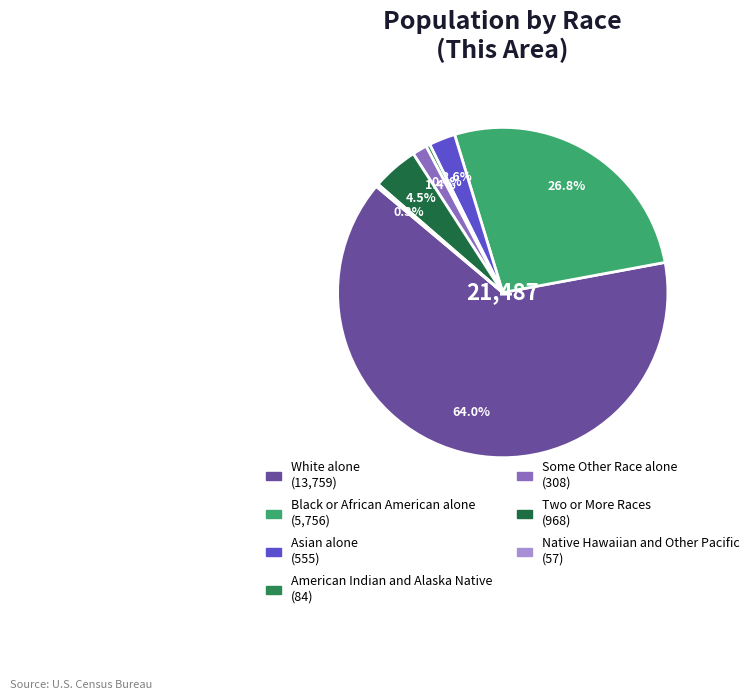

To the nearest percent, what is the combined percentage of Two or More Races and Asian alone?

7%